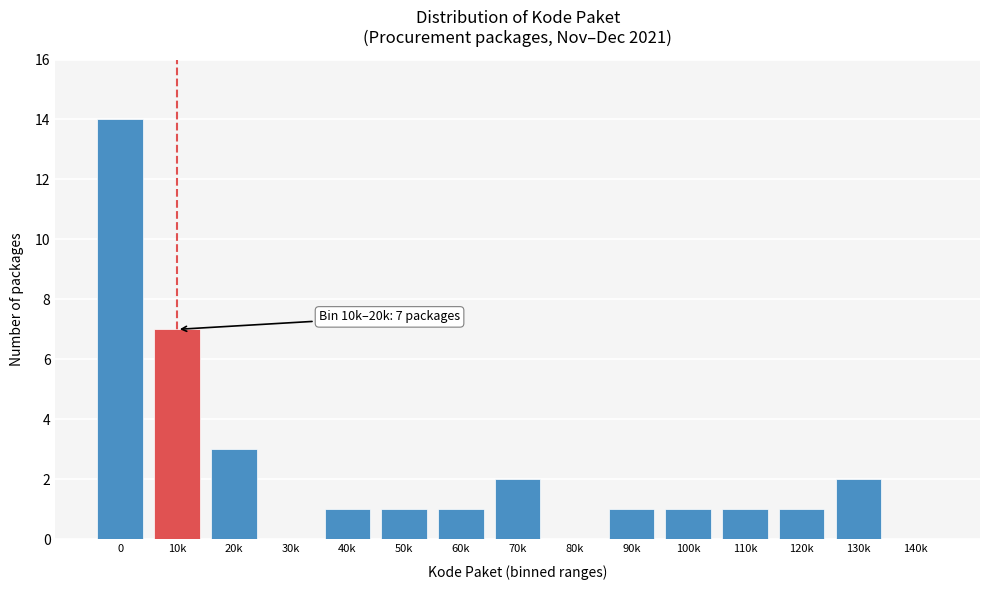

True or false: the data shows 0 at 100k.

False